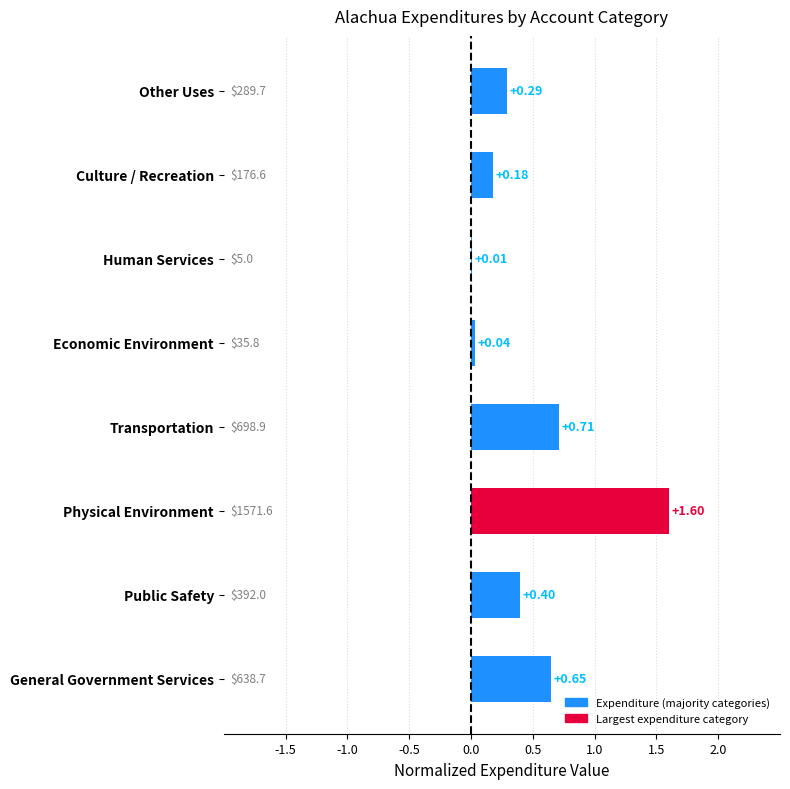

Between Culture / Recreation and Transportation, which is larger?

Transportation